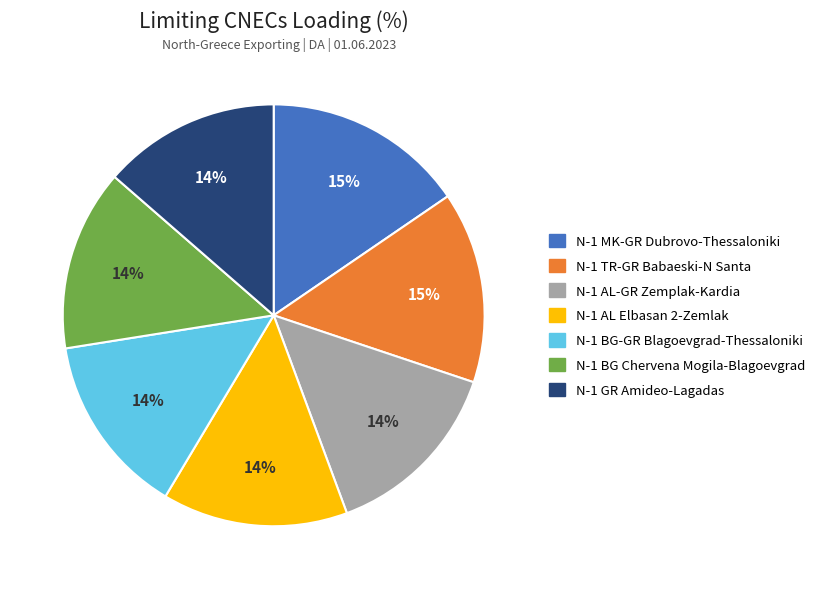

Does any single category account for the majority?

No